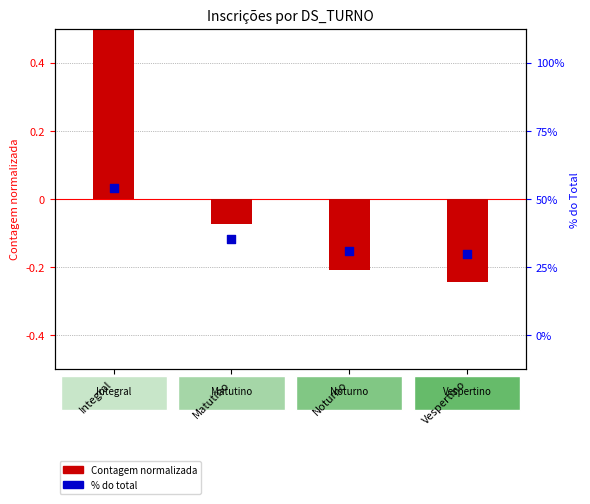

At how many categories does at least one series exceed 0?

1